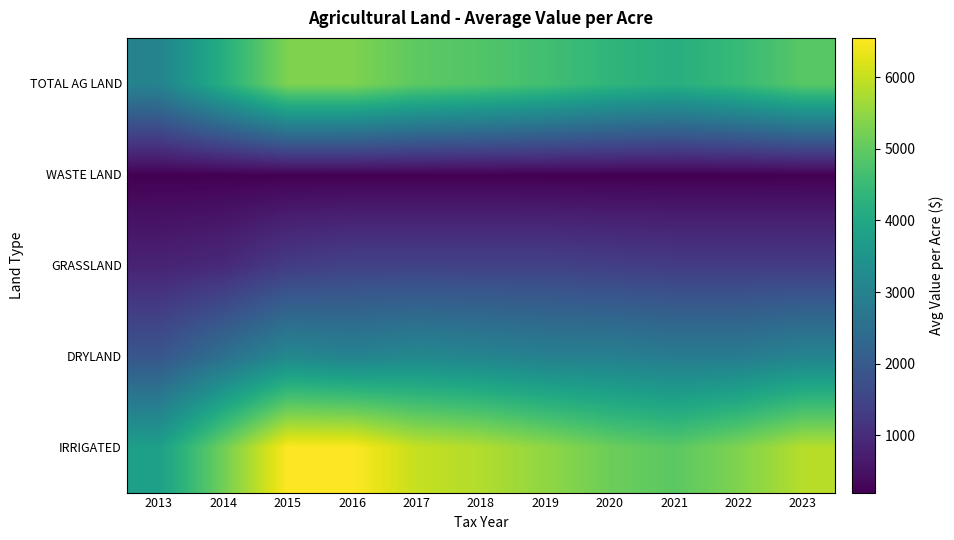

Rank the series by their maximum value, from lowest to highest.

WASTE LAND, GRASSLAND, DRYLAND, TOTAL AG LAND, IRRIGATED